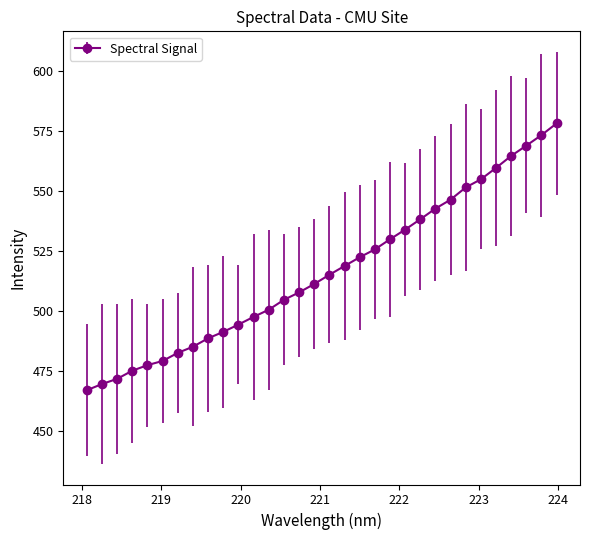

What is the difference between the maximum and minimum values?

111.2